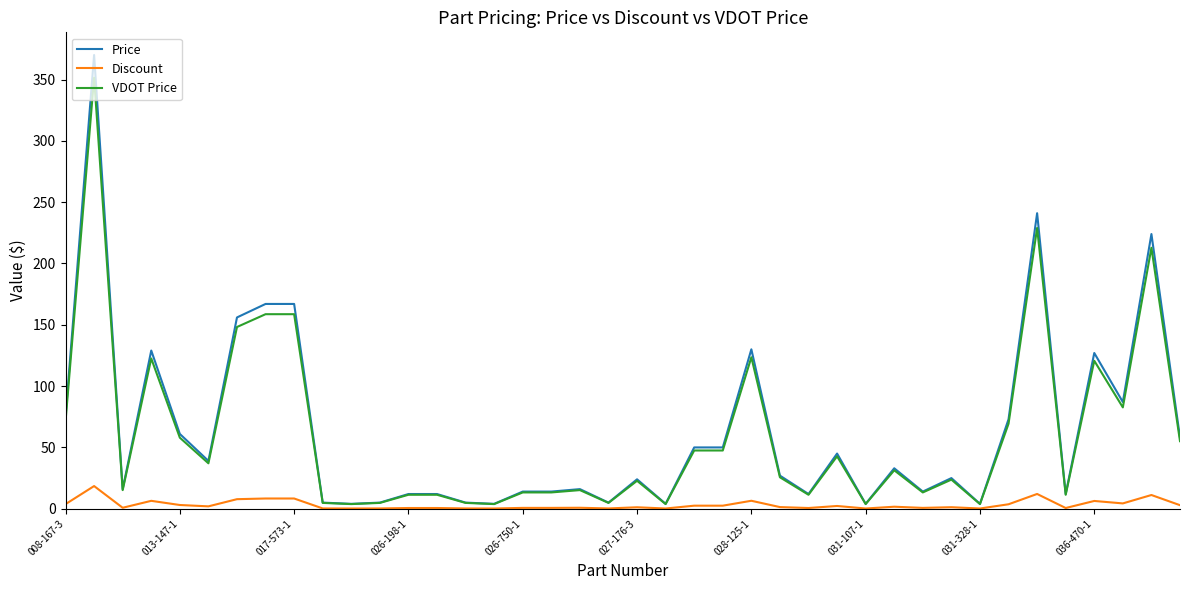

Rank the series by their maximum value, from lowest to highest.

Discount, VDOT Price, Price